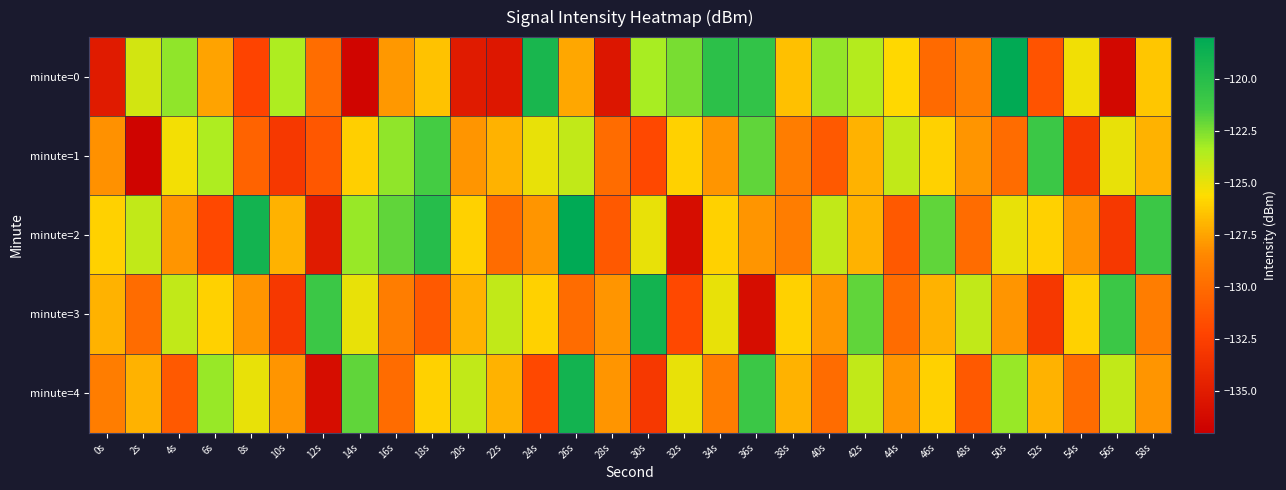

How many series are shown in this chart?

5